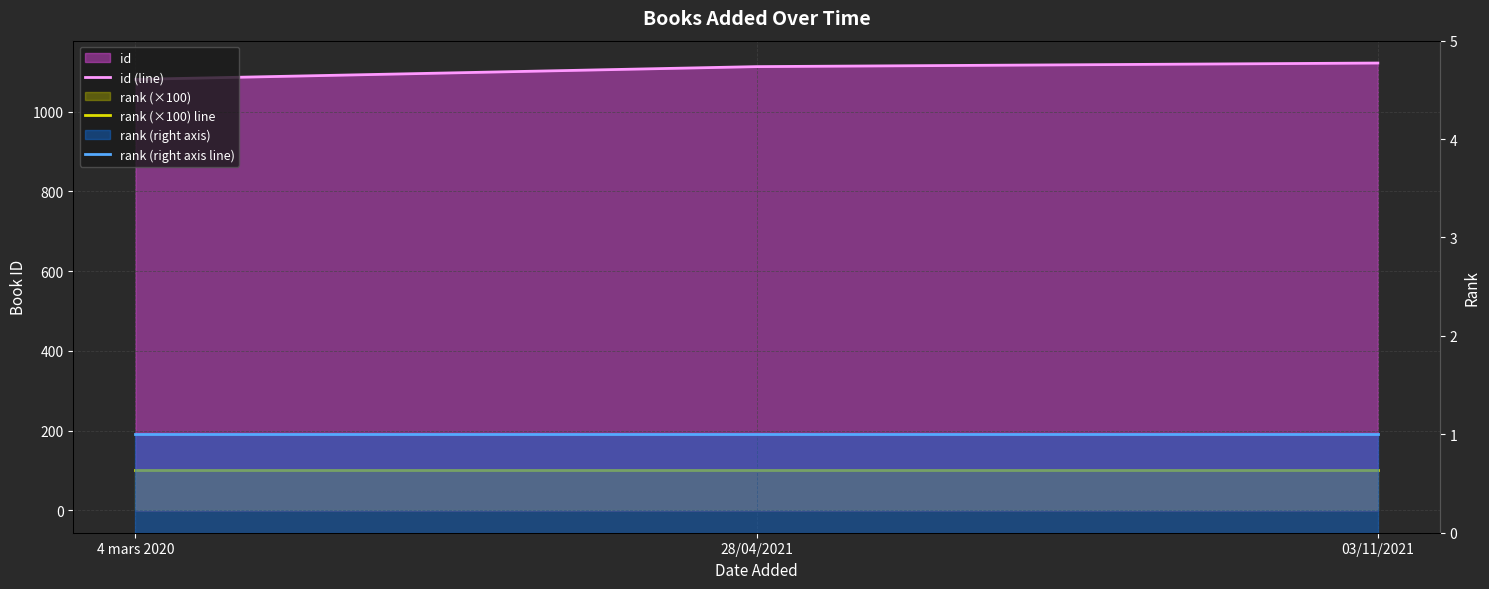

How many lines are shown in the chart?

3